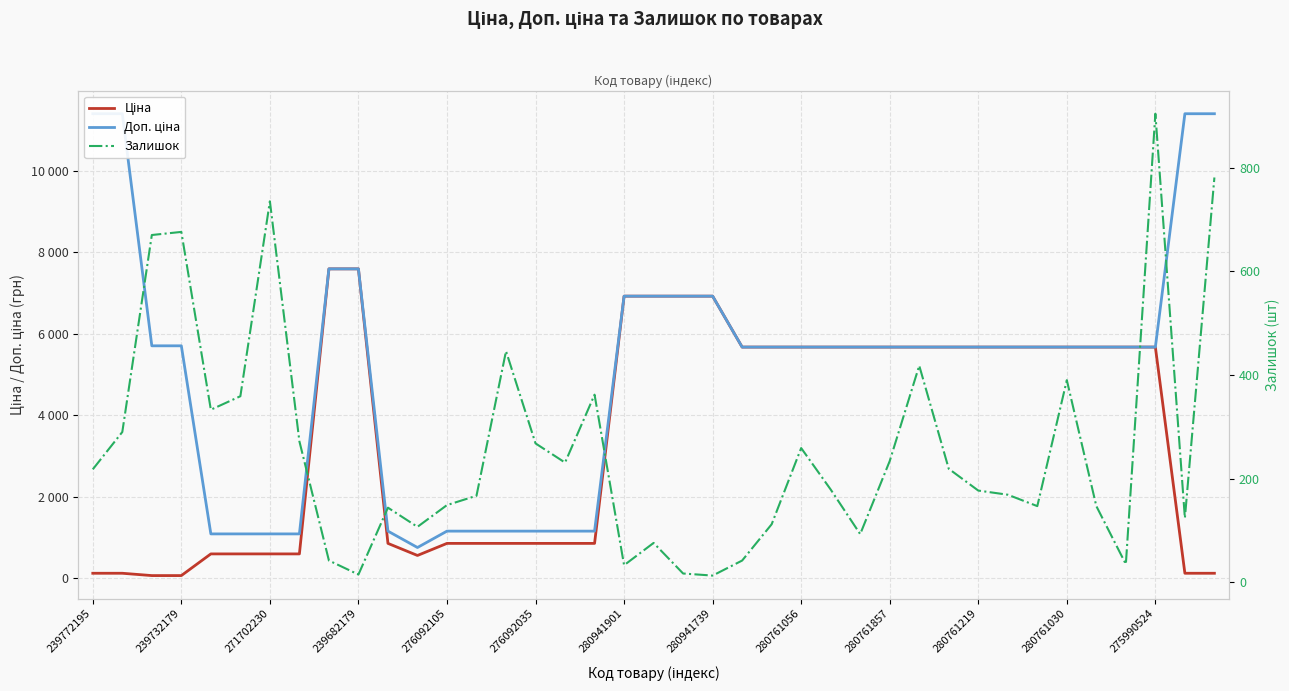

In Доп. ціна, how many points are lower than both neighbors (excluding endpoints)?

1